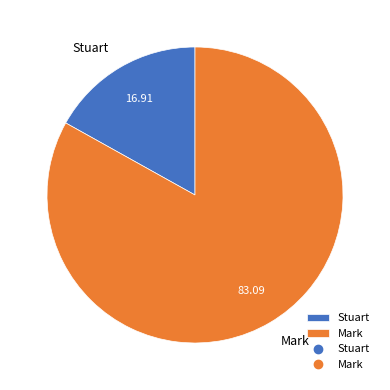

What is the ratio of the value at Mark to the value at Stuart?

4.9